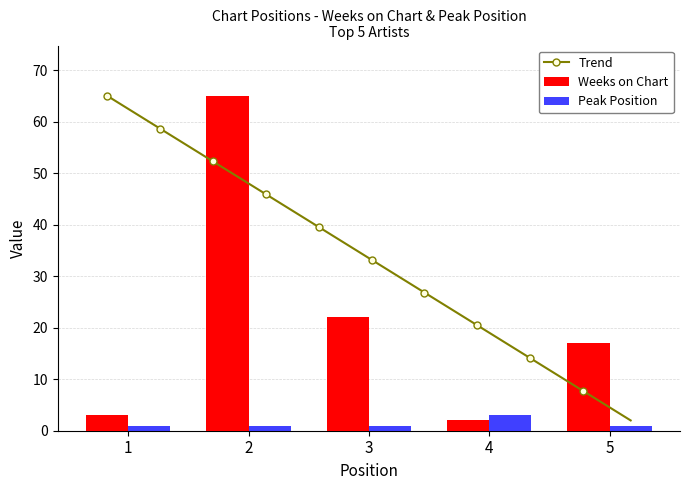

What is the sum of all Peak Position values?

7